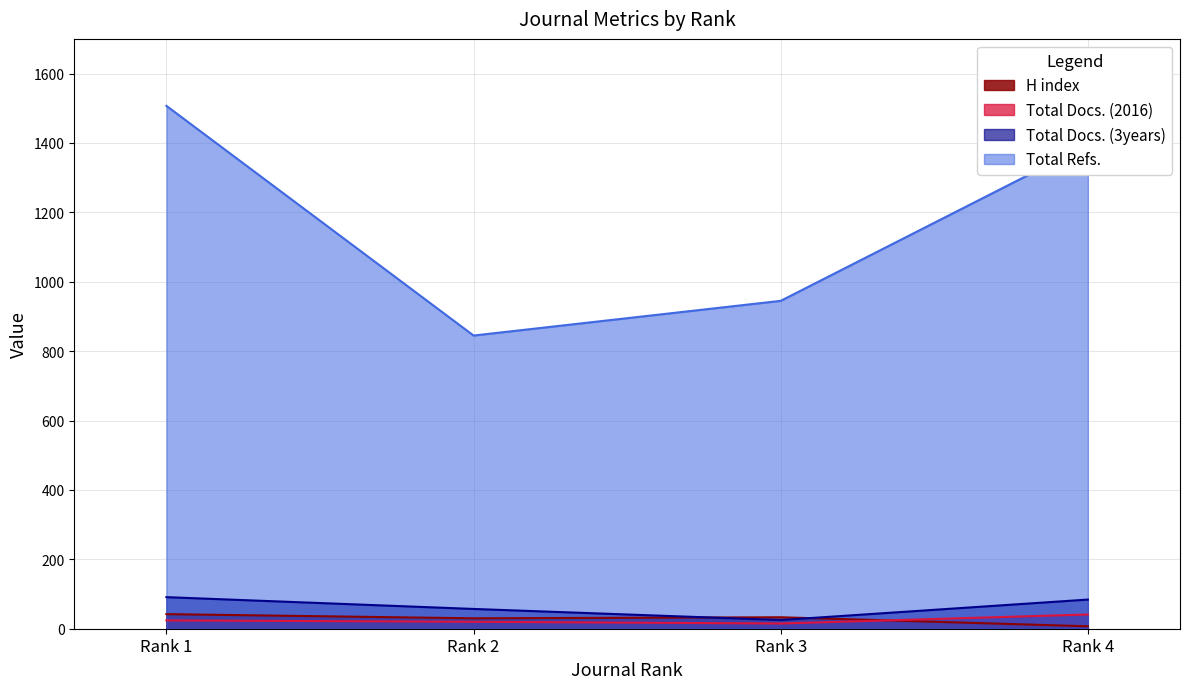

In Total Docs. (3years), how many points are lower than both neighbors (excluding endpoints)?

1